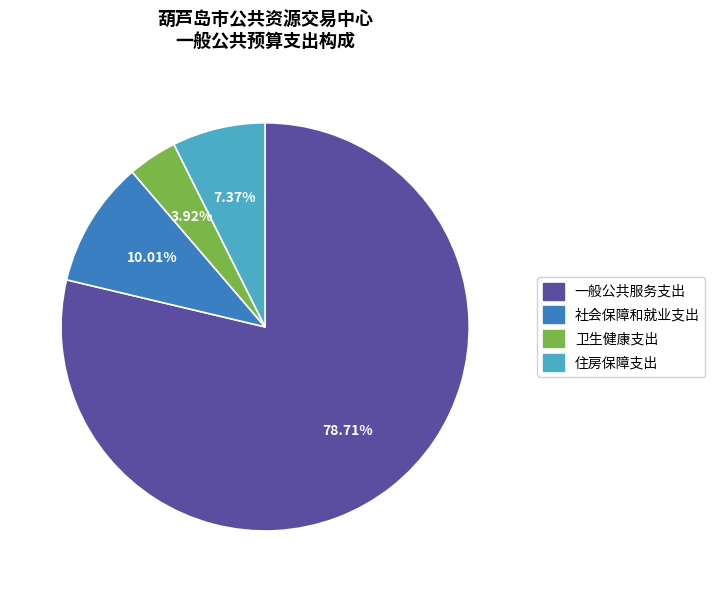

How many slices are in this pie chart?

4